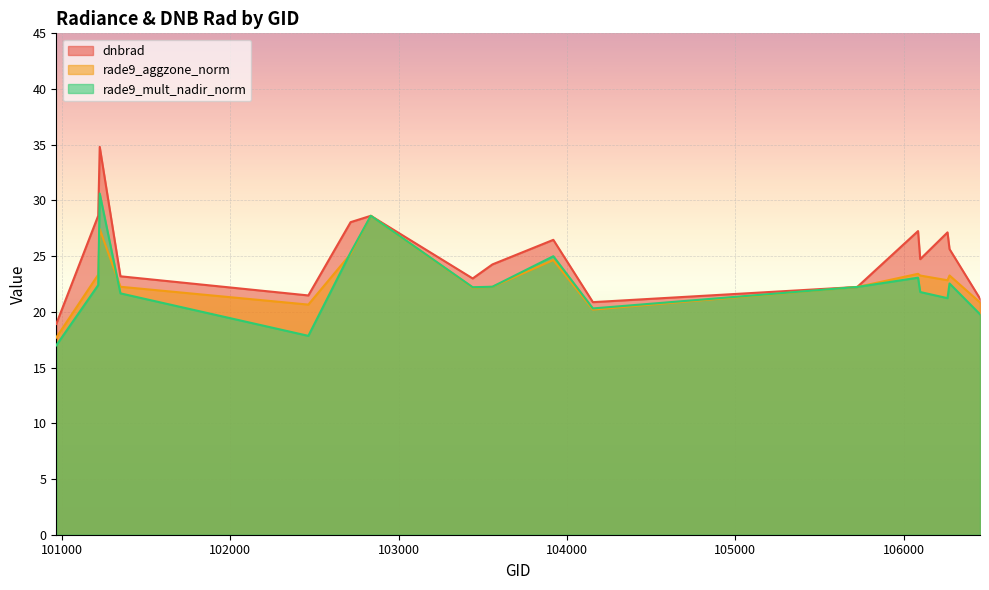

What are all the series names shown in the legend?

dnbrad, rade9_aggzone_norm, rade9_mult_nadir_norm